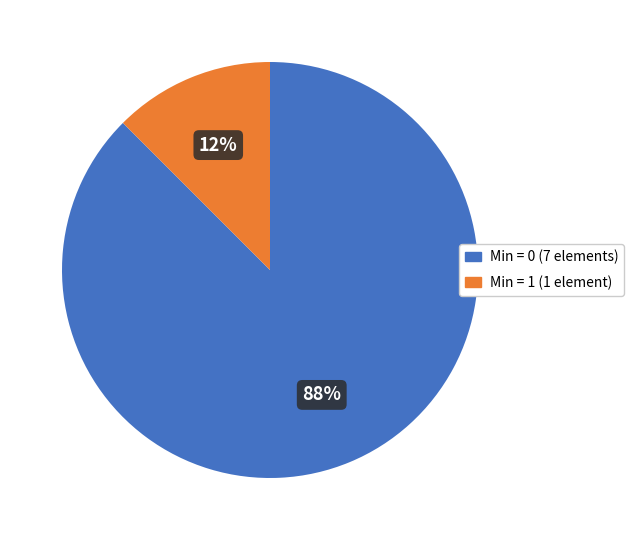

Does any single category account for the majority?

Yes